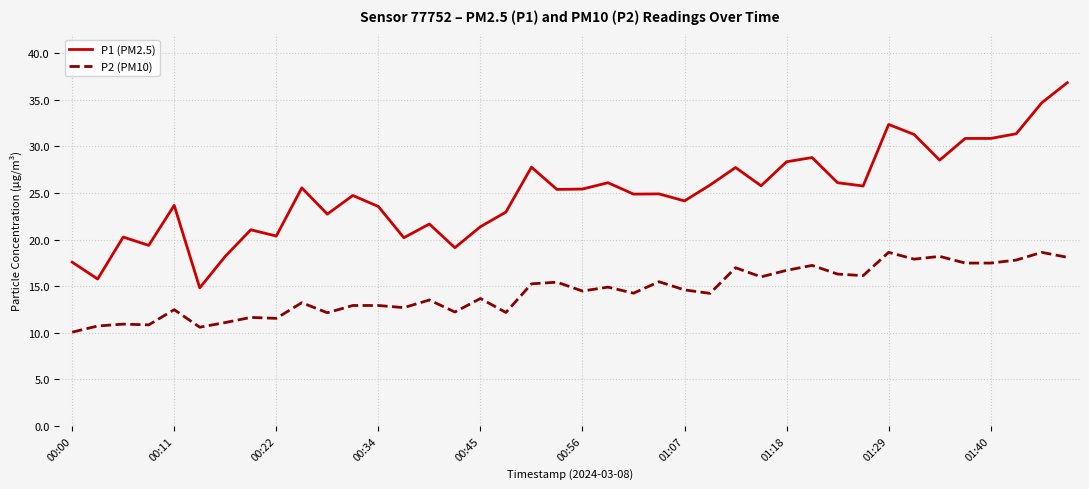

Rank the series by their average value, from lowest to highest.

P2 (PM10), P1 (PM2.5)